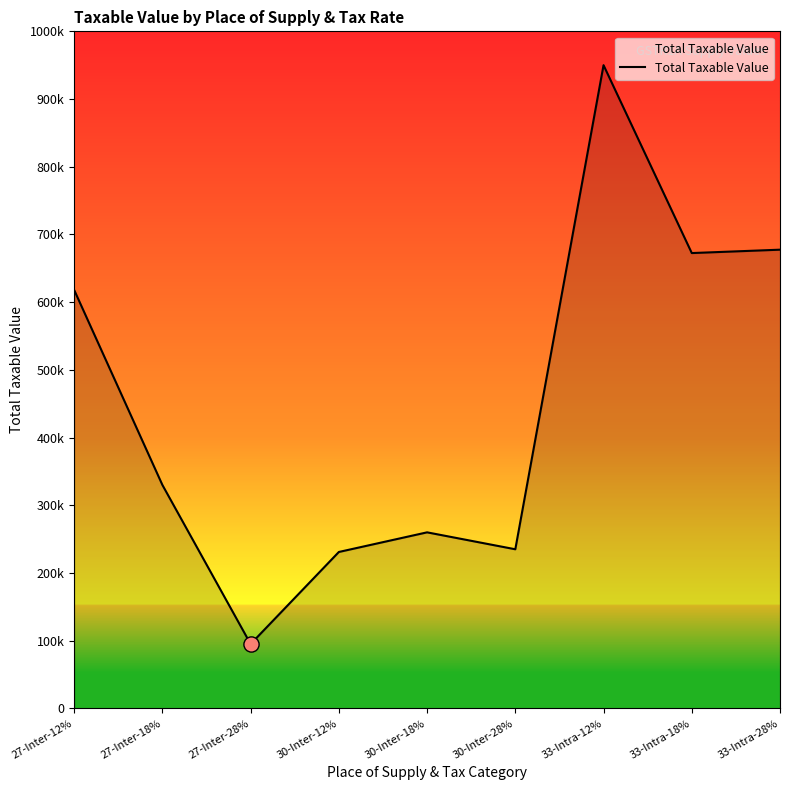

Does the chart have visible grid lines?

No